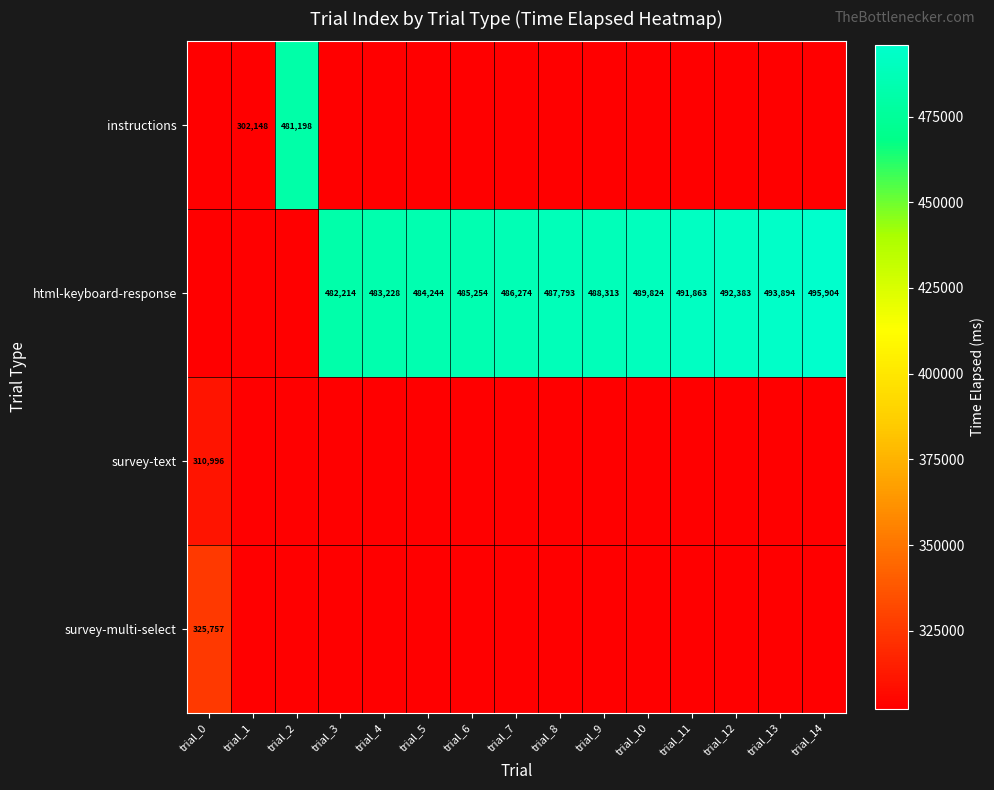

Is it true that html-keyboard-response equals 261742 at trial_4?

False